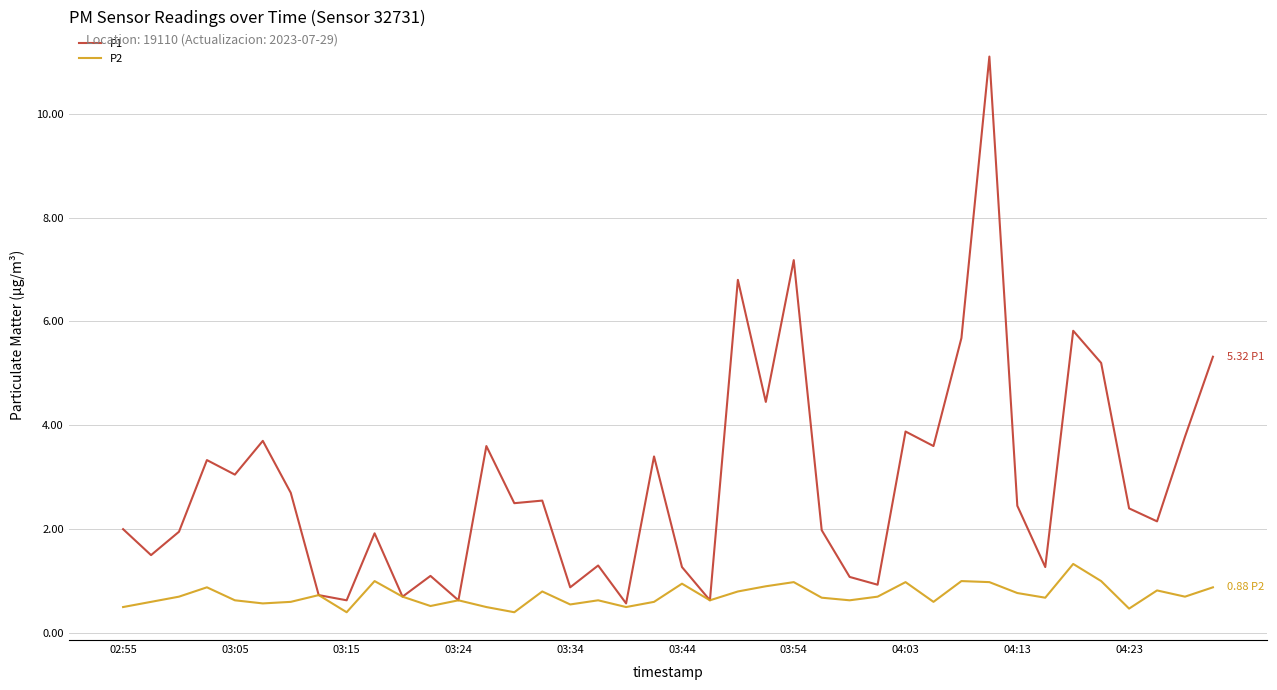

What is the greatest value displayed?

11.1